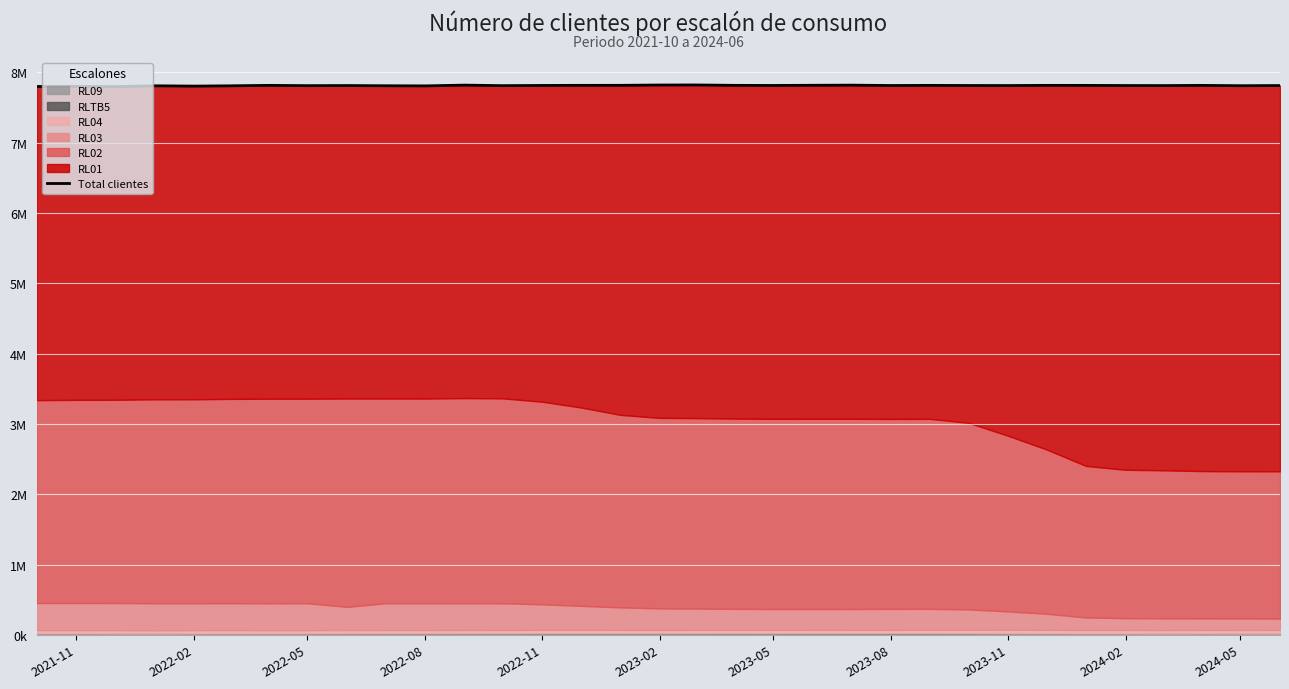

At which label does the data first exceed 7810471?

2023-05